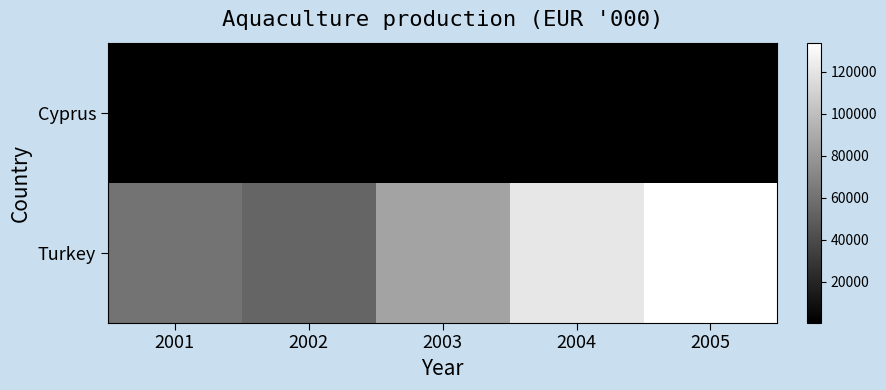

Reading left to right, transcribe all the data shown in this chart.

Cyprus: 2001=605	2002=460	2003=585	2004=631	2005=485
Turkey: 2001=60858	2002=53469	2003=85928	2004=121158	2005=133972